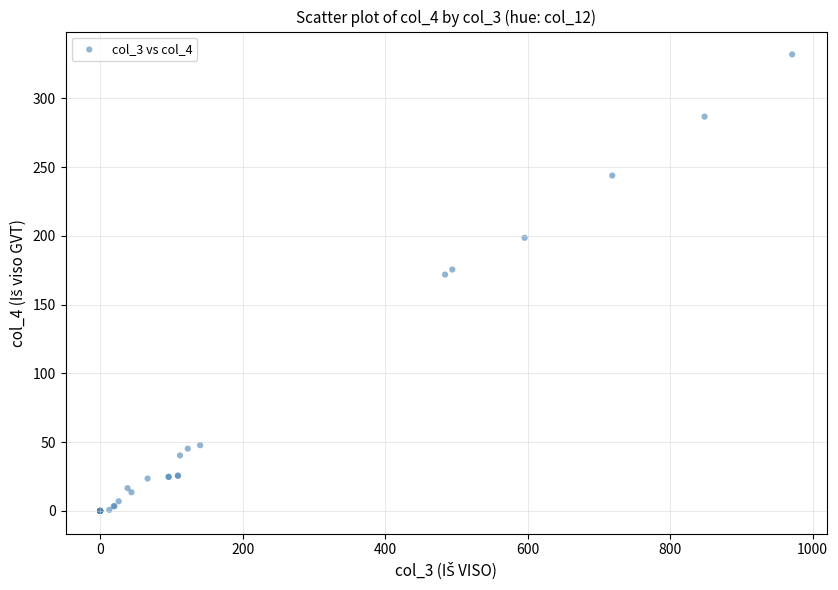

What Y value in the scatter plot is closest to 165?

171.8